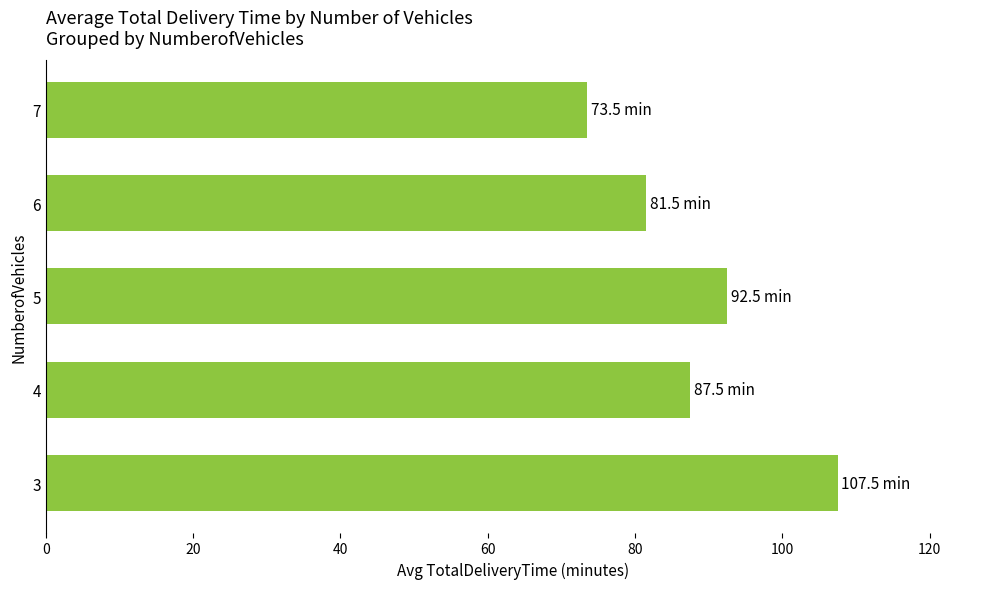

Reading bottom to top, what are all the values shown in this chart?

3=107.5	4=87.5	5=92.5	6=81.5	7=73.5